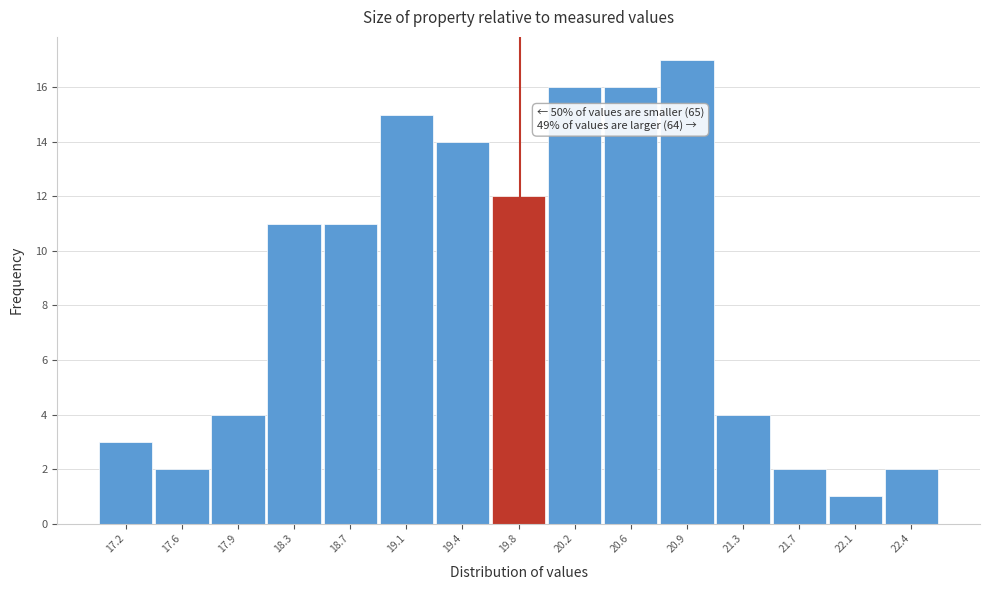

Reading left to right, what are all the values shown in this chart?

17.2=3	17.6=2	17.9=4	18.3=11	18.7=11	19.1=15	19.4=14	19.8=12	20.2=16	20.6=16	20.9=17	21.3=4	21.7=2	22.1=1	22.4=2